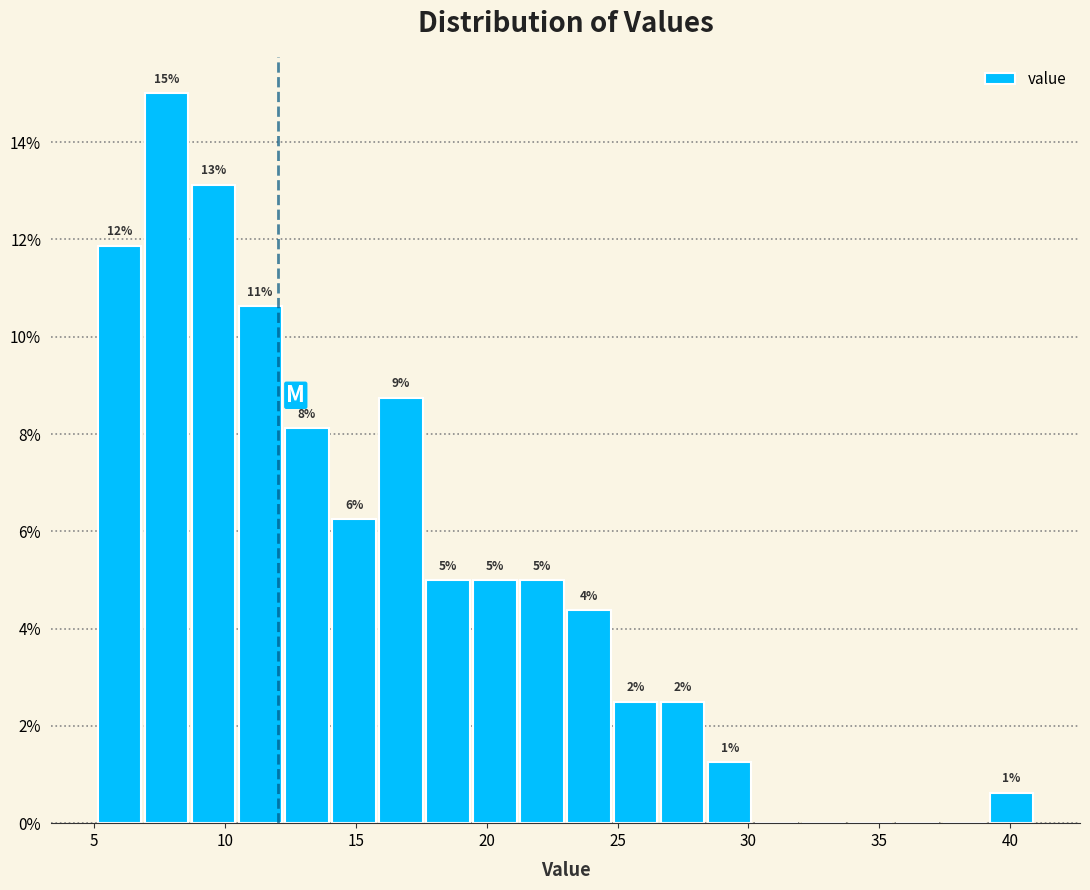

Read against the x-axis, roughly where is the centre of the tallest bar?

8.0